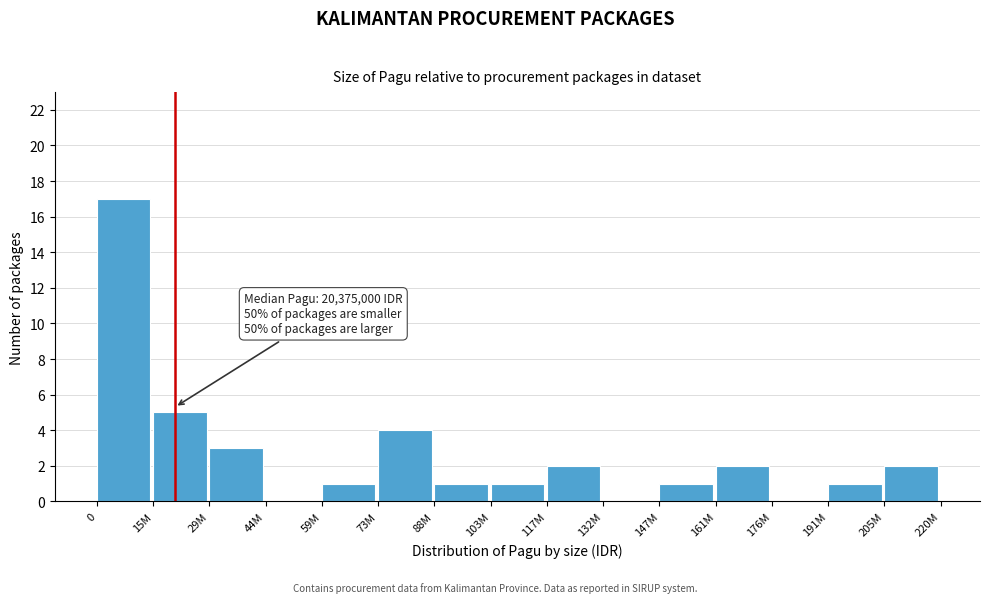

Reading left to right, list all the values displayed in this chart.

0=17	15M=5	29M=3	44M=0	59M=1	73M=4	88M=1	103M=1	117M=2	132M=0	147M=1	161M=2	176M=0	191M=1	205M=2